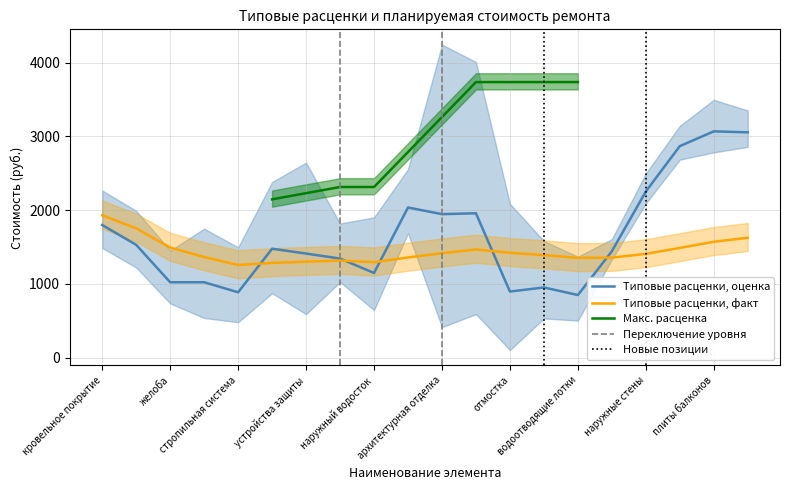

Is it true that Типовые расценки equals 382.8 at выходы на чердак?

False